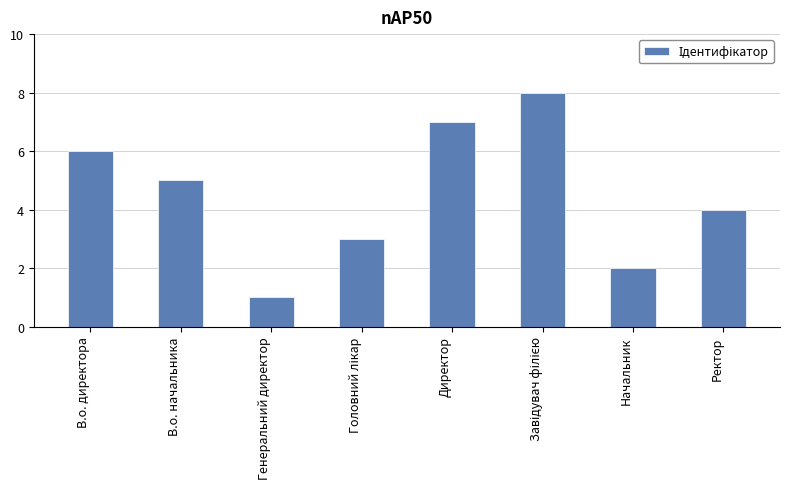

Between Генеральний директор and В.о. начальника, which is larger?

В.о. начальника